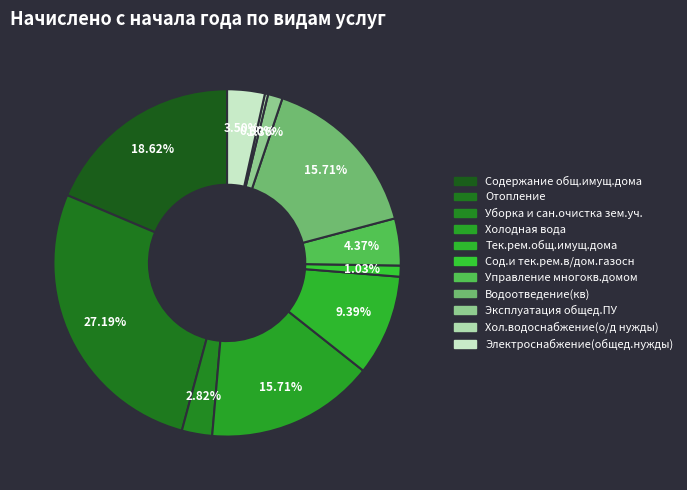

Is there any slice that represents more than half of the pie?

No